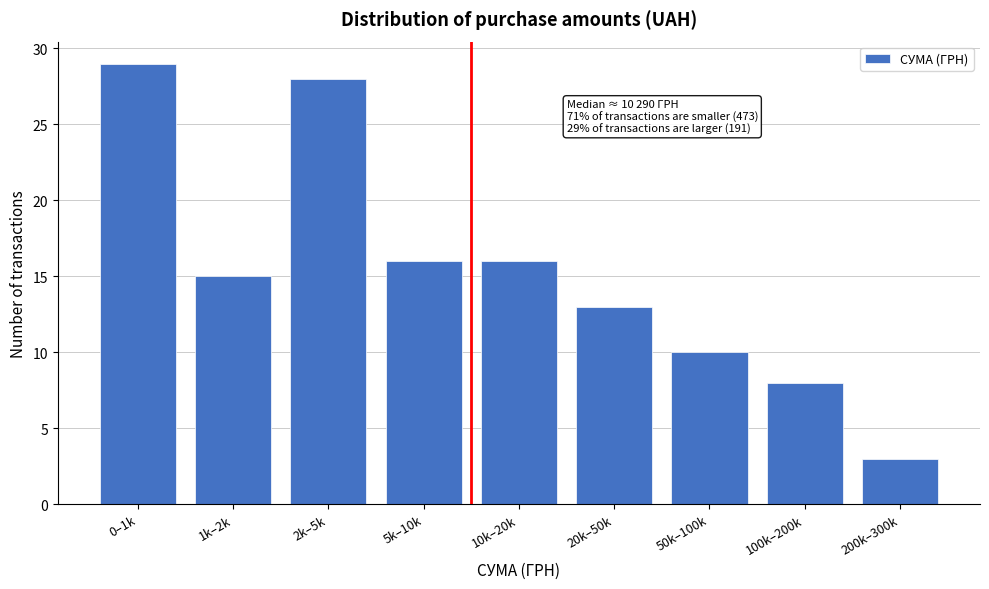

Reading left to right, transcribe all the data shown in this chart.

29	15	28	16	16	13	10	8	3